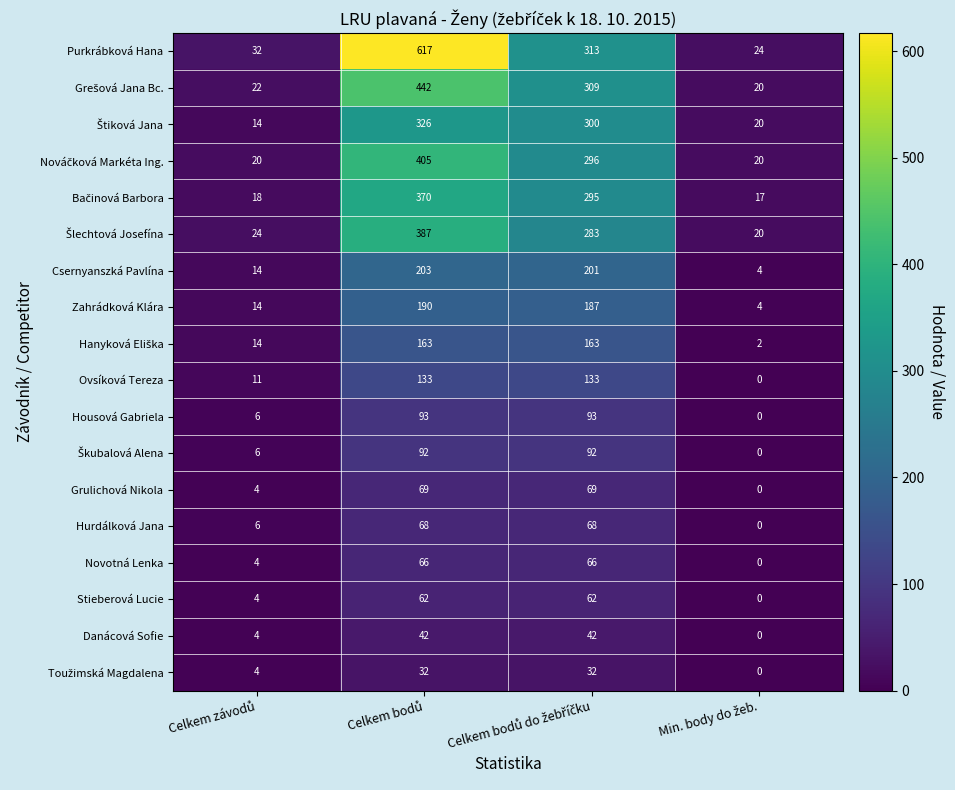

Which series has the widest spread of values?

Purkrábková Hana